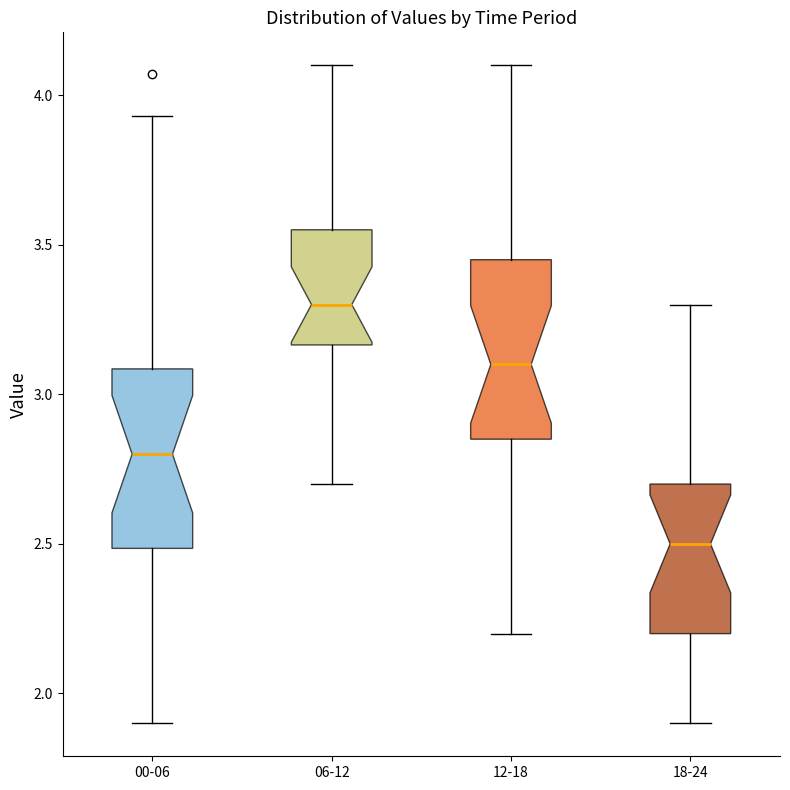

Reading left to right, read every box against the y-axis: the position of its median line, the range the box covers, and the ends of its whiskers. The values are not printed on the chart, so give them approximately, as read against the axis.

00-06: median 2.80, box 2.50 to 3.10, whiskers 1.90 to 3.95
06-12: median 3.30, box 3.15 to 3.55, whiskers 2.70 to 4.10
12-18: median 3.10, box 2.85 to 3.45, whiskers 2.20 to 4.10
18-24: median 2.50, box 2.20 to 2.70, whiskers 1.90 to 3.30